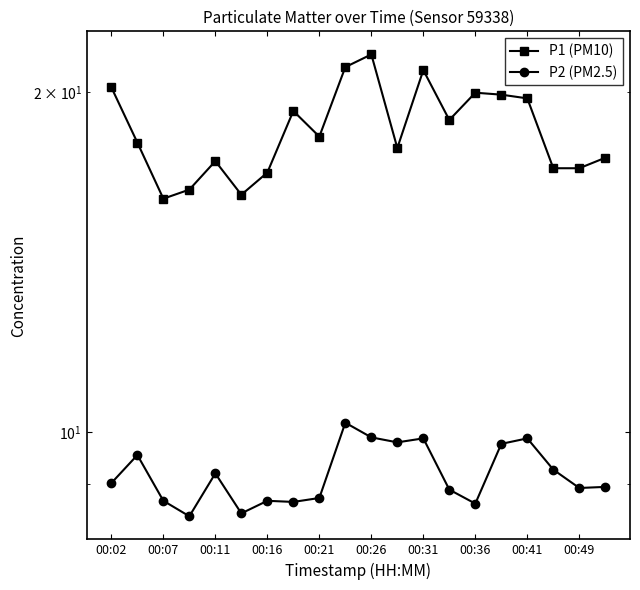

What is the lowest value of the P1 (PM10) series?

16.1